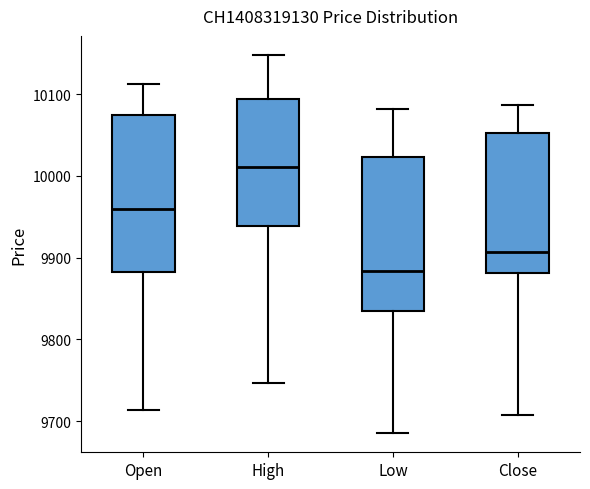

Where does the lower whisker of the box for Low end on the y-axis? The values are not printed on the chart, so give them approximately, as read against the axis.

9690